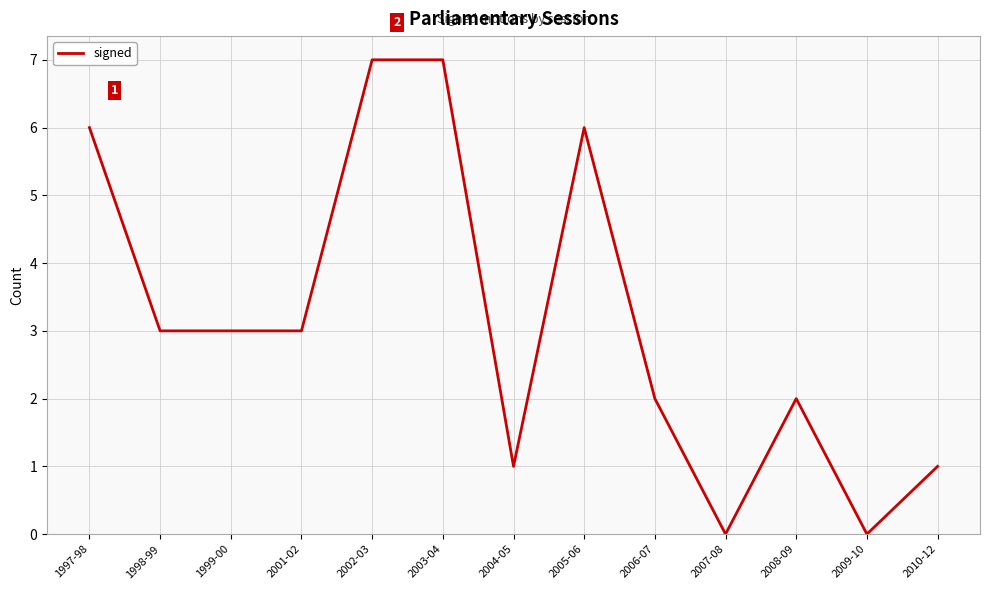

What is the greatest value displayed?

7